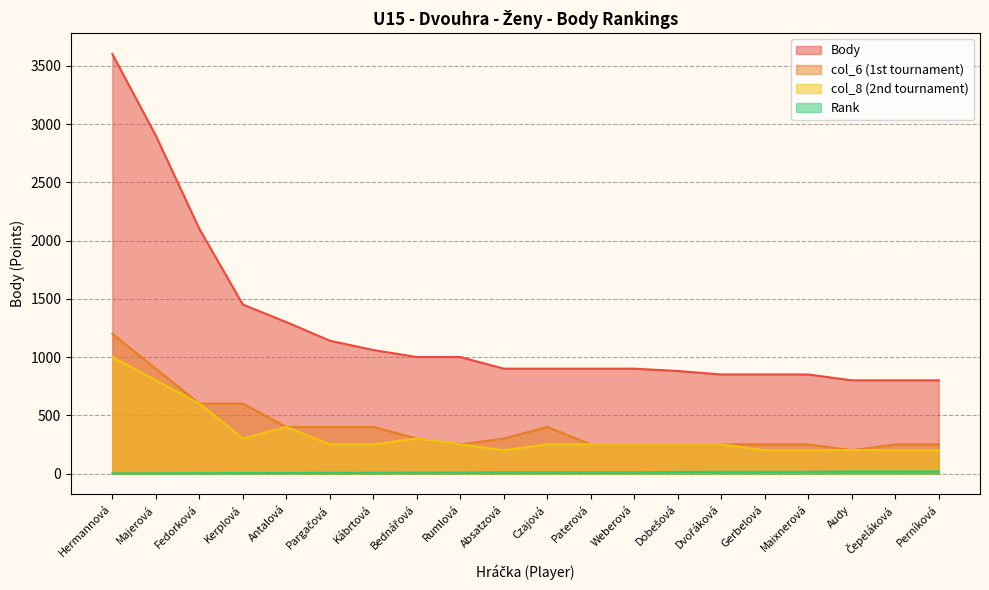

What is the value of the Rank point at the 7th from the left?

7